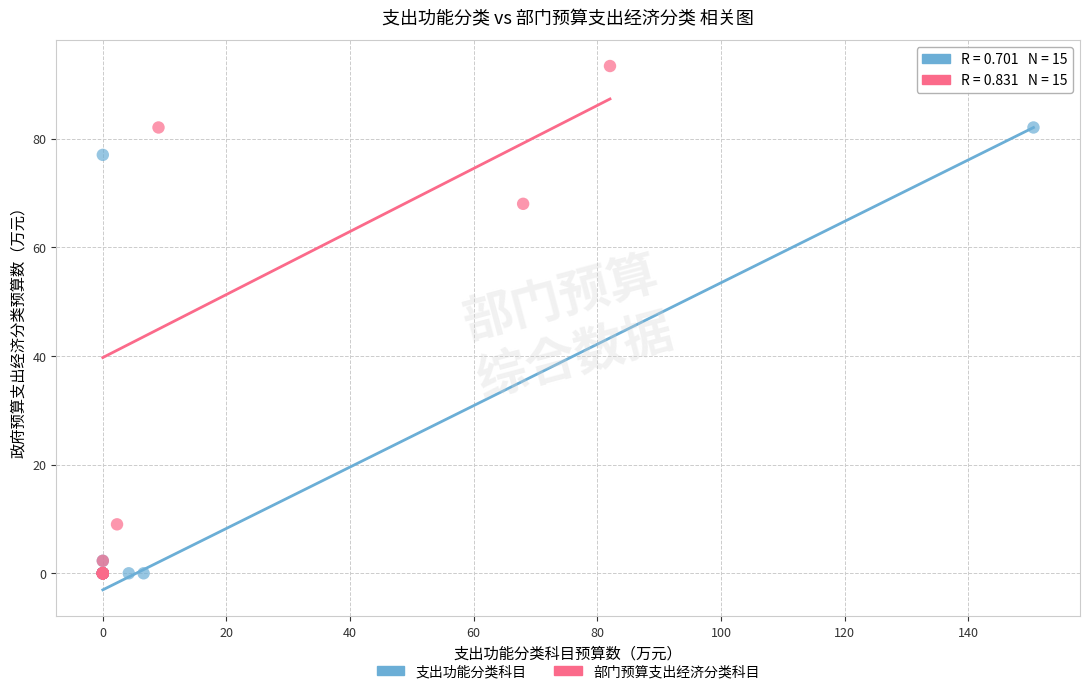

Which series has the largest Y range (max minus min)?

部门预算支出经济分类科目